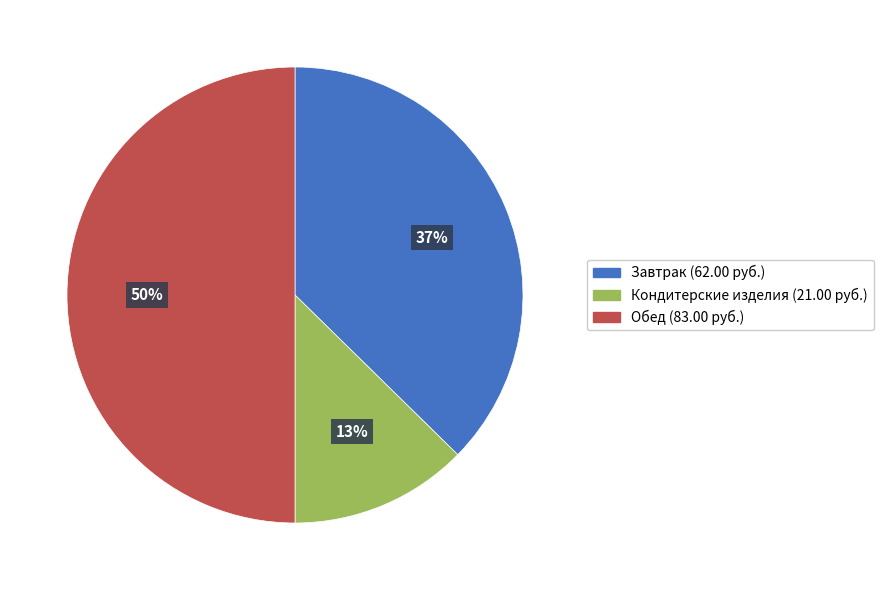

To the nearest percent, what is the average slice percentage?

33%